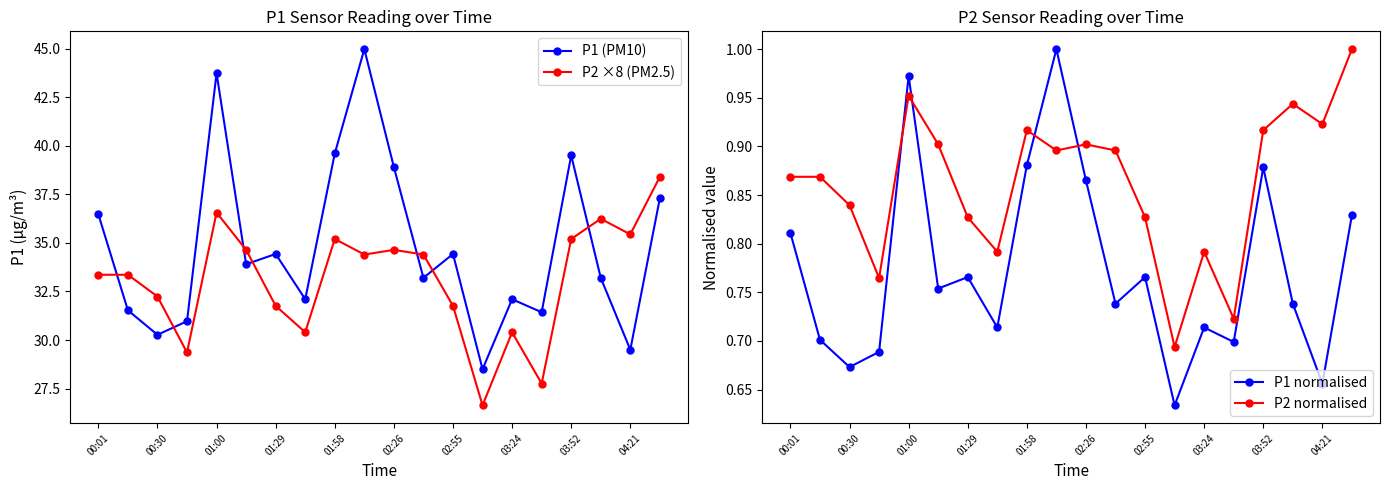

Where is the first local minimum for P1 (PM10)?

00:30